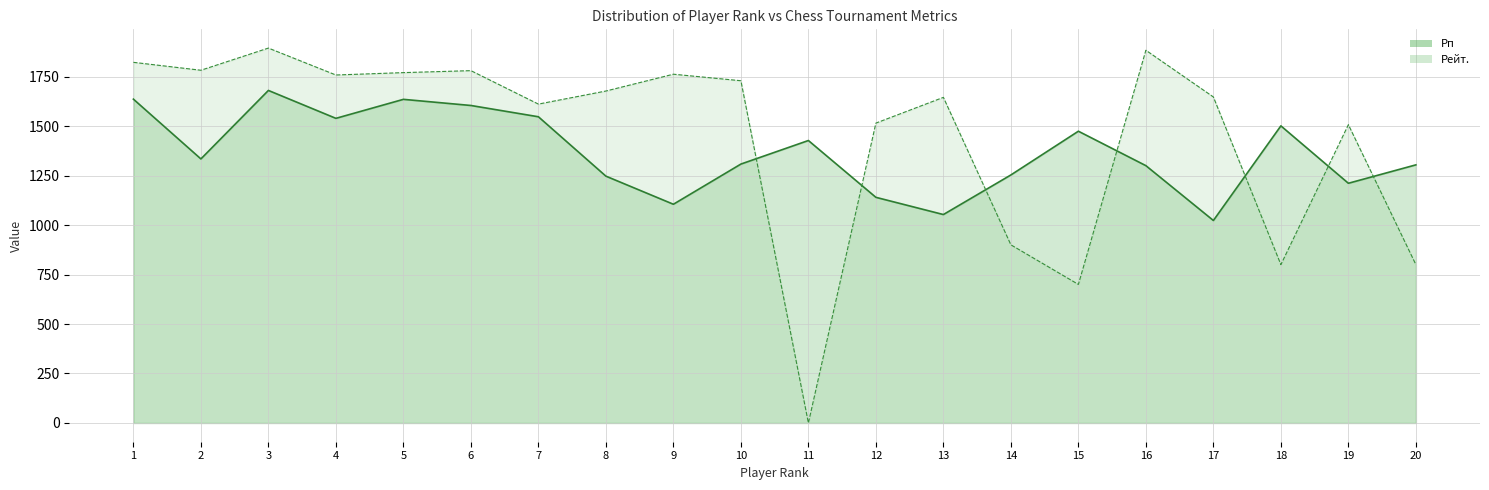

Is the value of Рп line at 19 greater than the value of Рейт. line at 9?

No